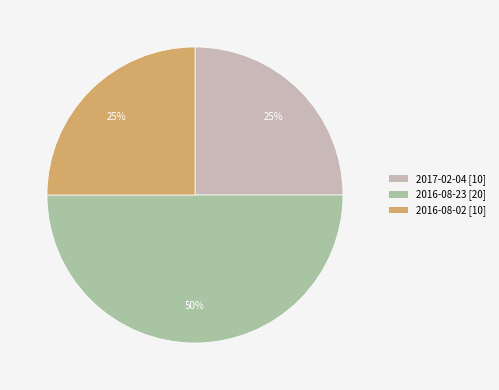

To the nearest percent, what is the average slice percentage?

33%